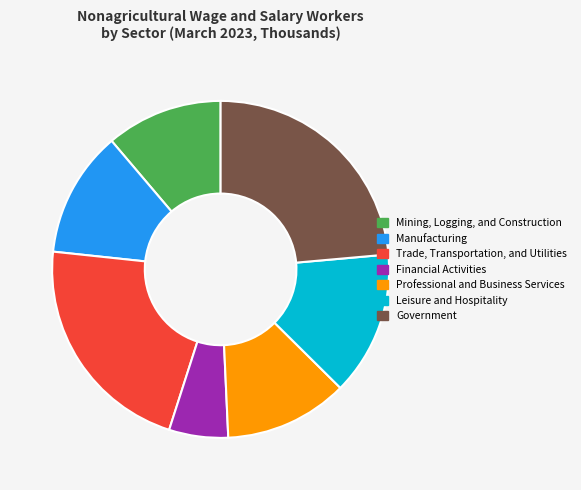

Is there a majority slice in this chart?

No